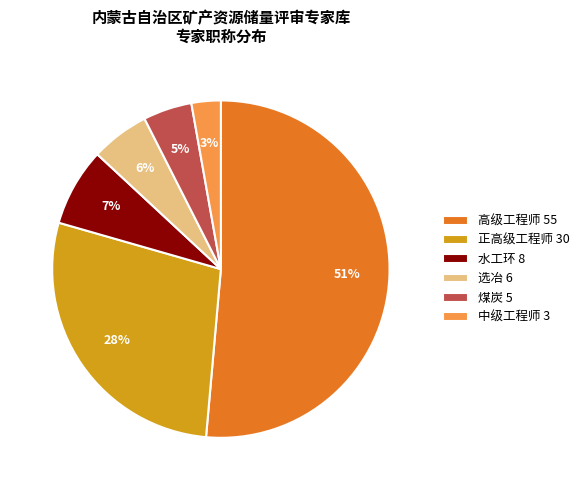

The 煤炭 5 slice represents 5% of the pie. True or false?

True